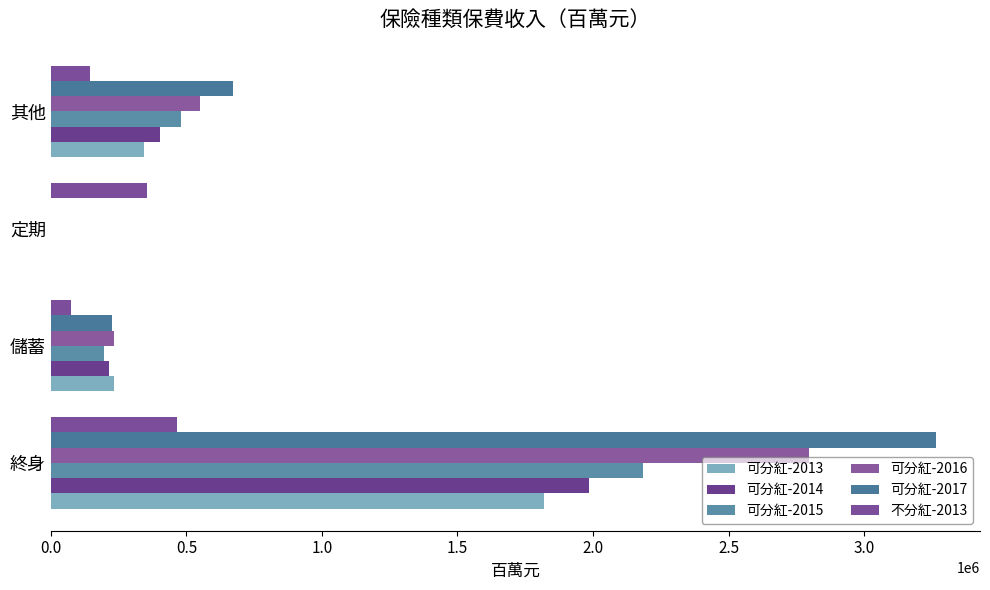

Reading left to right, list all the values displayed in this chart.

可分紅-2013: 1821006.8	233667.4	53.2	343880.9
可分紅-2014: 1984353.6	214714.2	56.0	400937.8
可分紅-2015: 2185538.2	196065.8	44.0	479968.9
可分紅-2016: 2795877.6	233479.8	35.8	548987.7
可分紅-2017: 3264616.2	224513.2	34.5	672167.7
不分紅-2013: 463691.2	74050.4	356024.4	146229.2